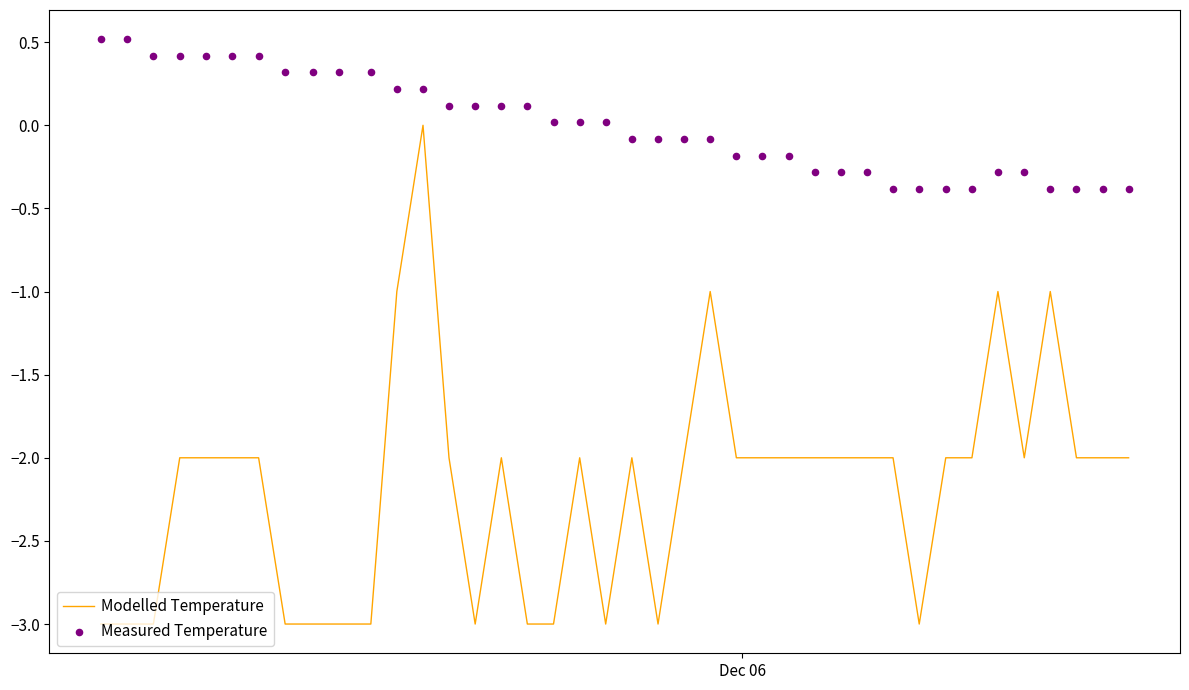

Which series has the largest Y range (max minus min)?

Modelled Temperature